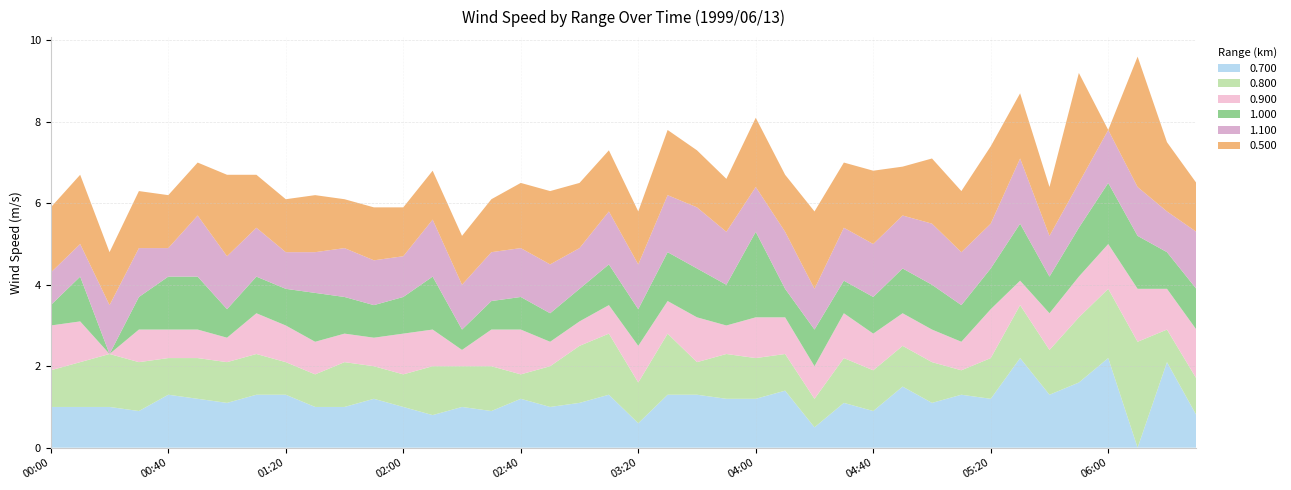

Reading left to right, extract all data points from this chart.

0.700: 00:00=1.0	00:10=1.0	00:20=1.0	00:30=0.9	00:40=1.3	00:50=1.2	01:00=1.1	01:10=1.3	01:20=1.3	01:30=1.0	01:40=1.0	01:50=1.2	02:00=1.0	02:10=0.8	02:20=1.0	02:30=0.9	02:40=1.2	02:50=1.0	03:00=1.1	03:10=1.3	03:20=0.6	03:30=1.3	03:40=1.3	03:50=1.2	04:00=1.2	04:10=1.4	04:20=0.5	04:30=1.1	04:40=0.9	04:50=1.5	05:00=1.1	05:10=1.3	05:20=1.2	05:30=2.2	05:40=1.3	05:50=1.6	06:00=2.2	06:10=0.0	06:20=2.1	06:30=0.8
0.800: 00:00=0.9	00:10=1.1	00:20=1.3	00:30=1.2	00:40=0.9	00:50=1.0	01:00=1.0	01:10=1.0	01:20=0.8	01:30=0.8	01:40=1.1	01:50=0.8	02:00=0.8	02:10=1.2	02:20=1.0	02:30=1.1	02:40=0.6	02:50=1.0	03:00=1.4	03:10=1.5	03:20=1.0	03:30=1.5	03:40=0.8	03:50=1.1	04:00=1.0	04:10=0.9	04:20=0.7	04:30=1.1	04:40=1.0	04:50=1.0	05:00=1.0	05:10=0.6	05:20=1.0	05:30=1.3	05:40=1.1	05:50=1.6	06:00=1.7	06:10=2.6	06:20=0.8	06:30=0.9
0.900: 00:00=1.1	00:10=1.0	00:20=0.0	00:30=0.8	00:40=0.7	00:50=0.7	01:00=0.6	01:10=1.0	01:20=0.9	01:30=0.8	01:40=0.7	01:50=0.7	02:00=1.0	02:10=0.9	02:20=0.4	02:30=0.9	02:40=1.1	02:50=0.6	03:00=0.6	03:10=0.7	03:20=0.9	03:30=0.8	03:40=1.1	03:50=0.7	04:00=1.0	04:10=0.9	04:20=0.8	04:30=1.1	04:40=0.9	04:50=0.8	05:00=0.8	05:10=0.7	05:20=1.2	05:30=0.6	05:40=0.9	05:50=1.0	06:00=1.1	06:10=1.3	06:20=1.0	06:30=1.2
1.000: 00:00=0.5	00:10=1.1	00:20=0.0	00:30=0.8	00:40=1.3	00:50=1.3	01:00=0.7	01:10=0.9	01:20=0.9	01:30=1.2	01:40=0.9	01:50=0.8	02:00=0.9	02:10=1.3	02:20=0.5	02:30=0.7	02:40=0.8	02:50=0.7	03:00=0.8	03:10=1.0	03:20=0.9	03:30=1.2	03:40=1.2	03:50=1.0	04:00=2.1	04:10=0.7	04:20=0.9	04:30=0.8	04:40=0.9	04:50=1.1	05:00=1.1	05:10=0.9	05:20=1.0	05:30=1.4	05:40=0.9	05:50=1.2	06:00=1.5	06:10=1.3	06:20=0.9	06:30=1.0
1.100: 00:00=0.8	00:10=0.8	00:20=1.2	00:30=1.2	00:40=0.7	00:50=1.5	01:00=1.3	01:10=1.2	01:20=0.9	01:30=1.0	01:40=1.2	01:50=1.1	02:00=1.0	02:10=1.4	02:20=1.1	02:30=1.2	02:40=1.2	02:50=1.2	03:00=1.0	03:10=1.3	03:20=1.1	03:30=1.4	03:40=1.5	03:50=1.3	04:00=1.1	04:10=1.4	04:20=1.0	04:30=1.3	04:40=1.3	04:50=1.3	05:00=1.5	05:10=1.3	05:20=1.1	05:30=1.6	05:40=1.0	05:50=1.1	06:00=1.3	06:10=1.2	06:20=1.0	06:30=1.4
0.500: 00:00=1.6	00:10=1.7	00:20=1.3	00:30=1.4	00:40=1.3	00:50=1.3	01:00=2.0	01:10=1.3	01:20=1.3	01:30=1.4	01:40=1.2	01:50=1.3	02:00=1.2	02:10=1.2	02:20=1.2	02:30=1.3	02:40=1.6	02:50=1.8	03:00=1.6	03:10=1.5	03:20=1.3	03:30=1.6	03:40=1.4	03:50=1.3	04:00=1.7	04:10=1.4	04:20=1.9	04:30=1.6	04:40=1.8	04:50=1.2	05:00=1.6	05:10=1.5	05:20=1.9	05:30=1.6	05:40=1.2	05:50=2.7	06:00=0.0	06:10=3.2	06:20=1.7	06:30=1.2